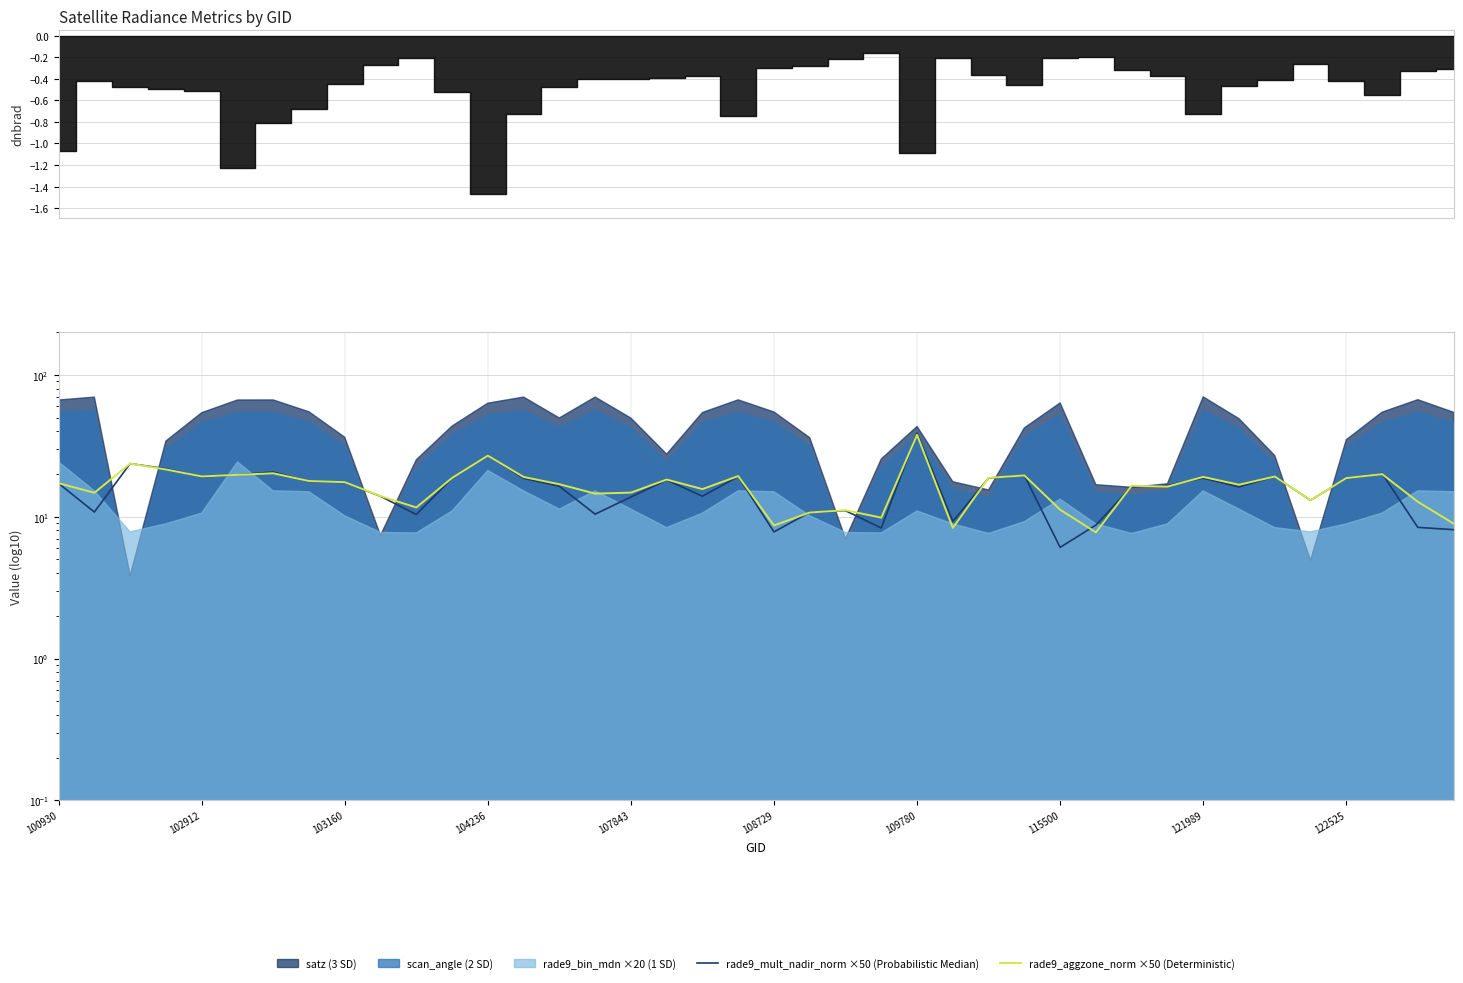

What is the approximate value of rade9_aggzone_norm ×50 (Deterministic) at 19?

19.4